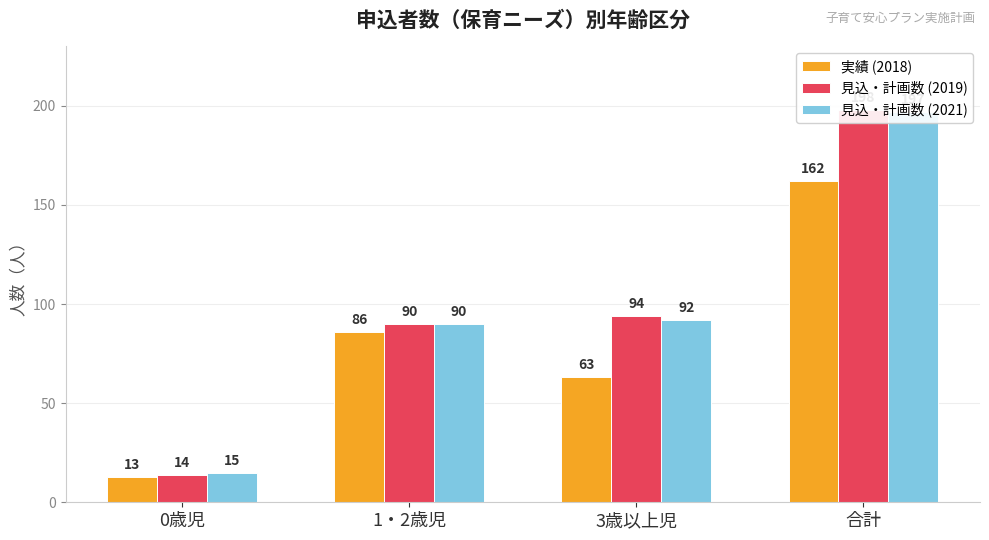

What is the label of the 4th bar from the right?

0歳児